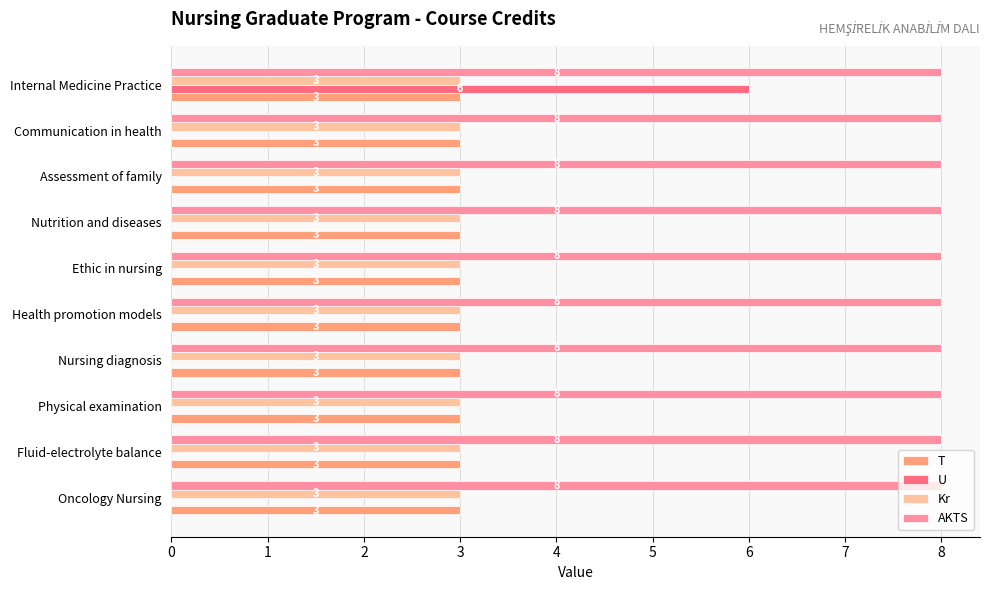

What is the sum of all U values?

6